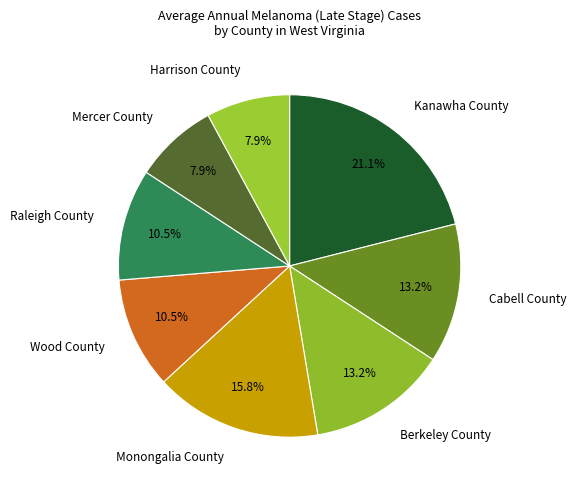

To the nearest percent, what is the difference between the Monongalia County and Cabell County slice percentages?

3%